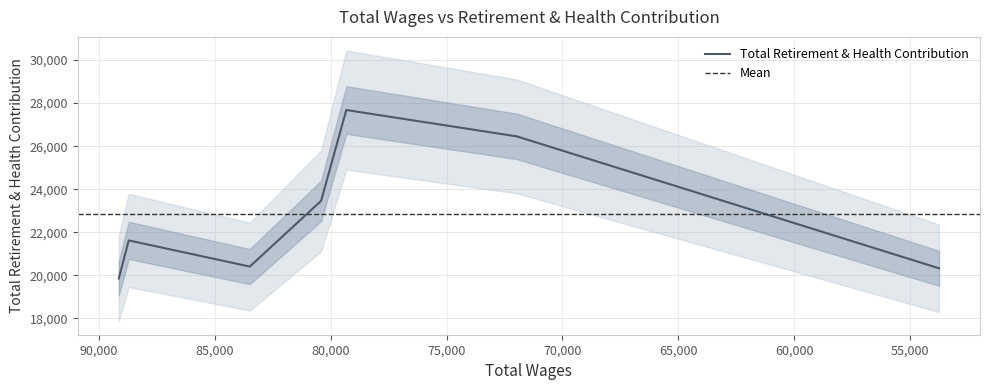

What is the difference between the values at 80412 and 53746?

3132